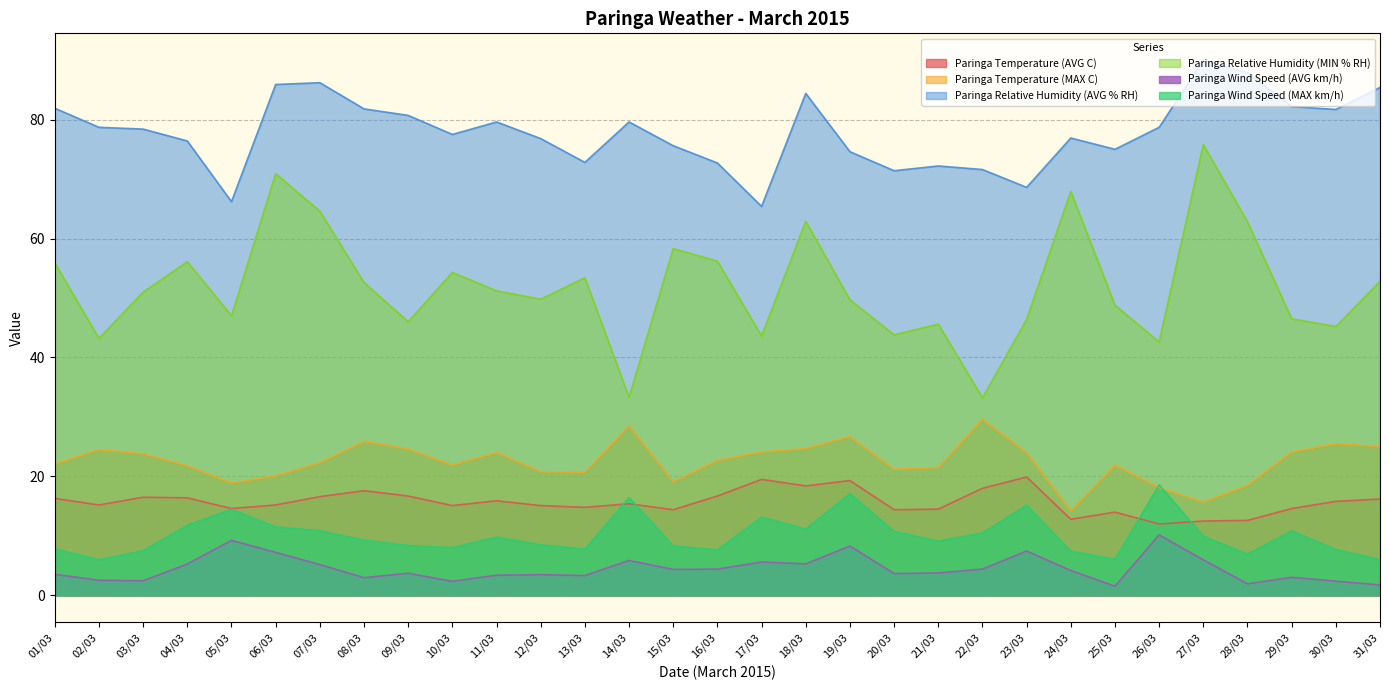

What position from the left is 24/03?

24